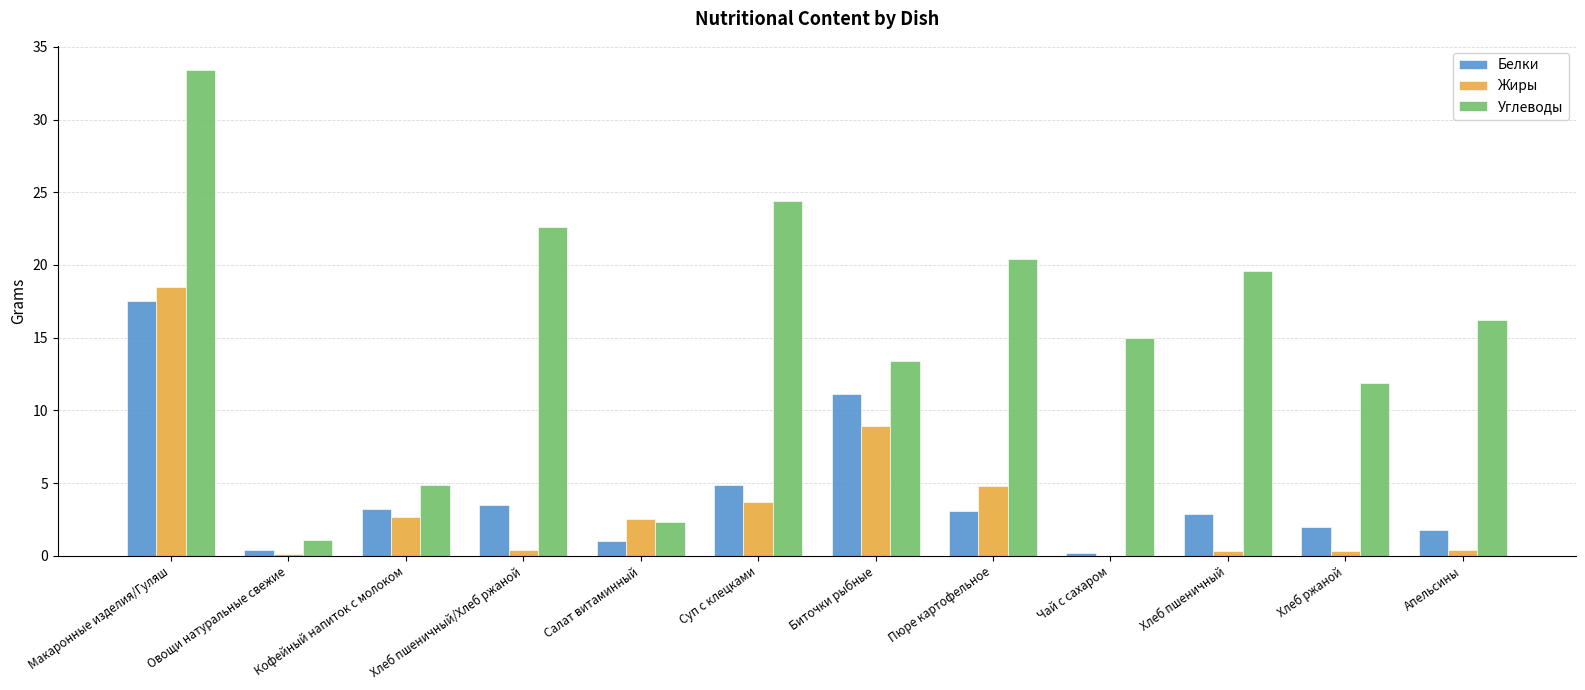

What is the sum of the Белки values at Макаронные изделия/Гуляш and Пюре картофельное?

20.6